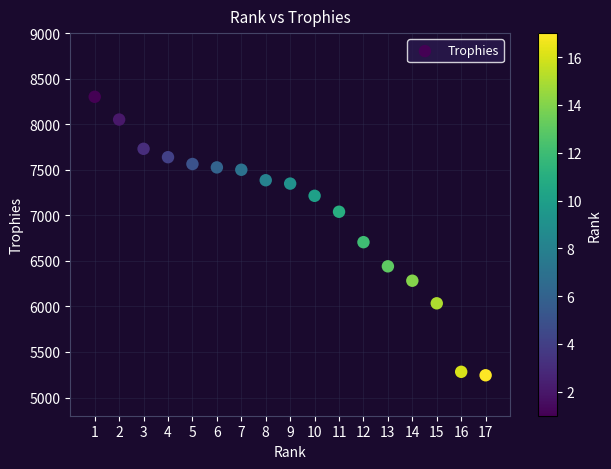

What Y value in the scatter plot is closest to 6772?

6705